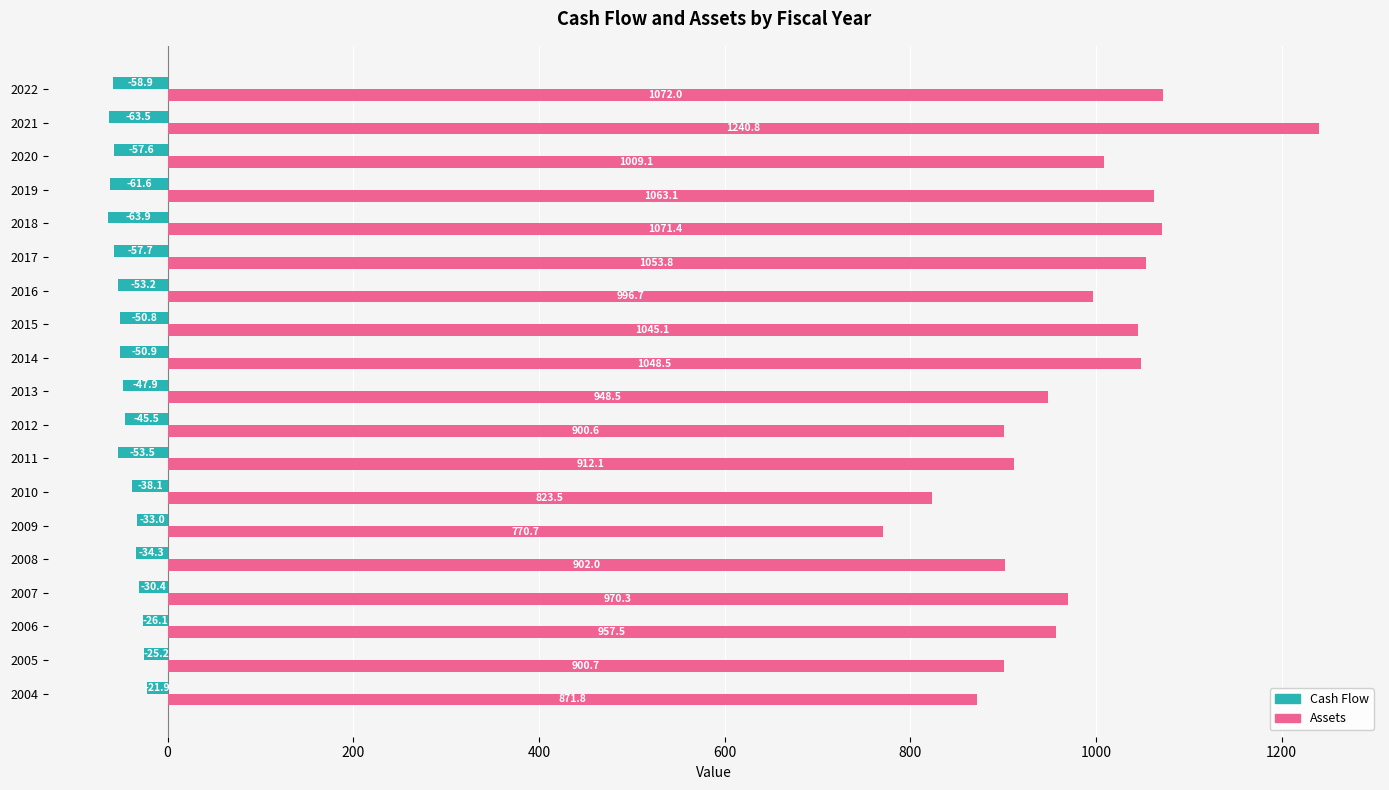

At which label is Assets closest to 1005?

2020